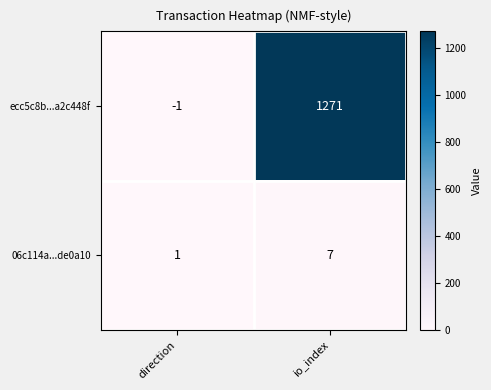

Rank the series at io_index from lowest to highest value.

06c114a...de0a10, ecc5c8b...a2c448f